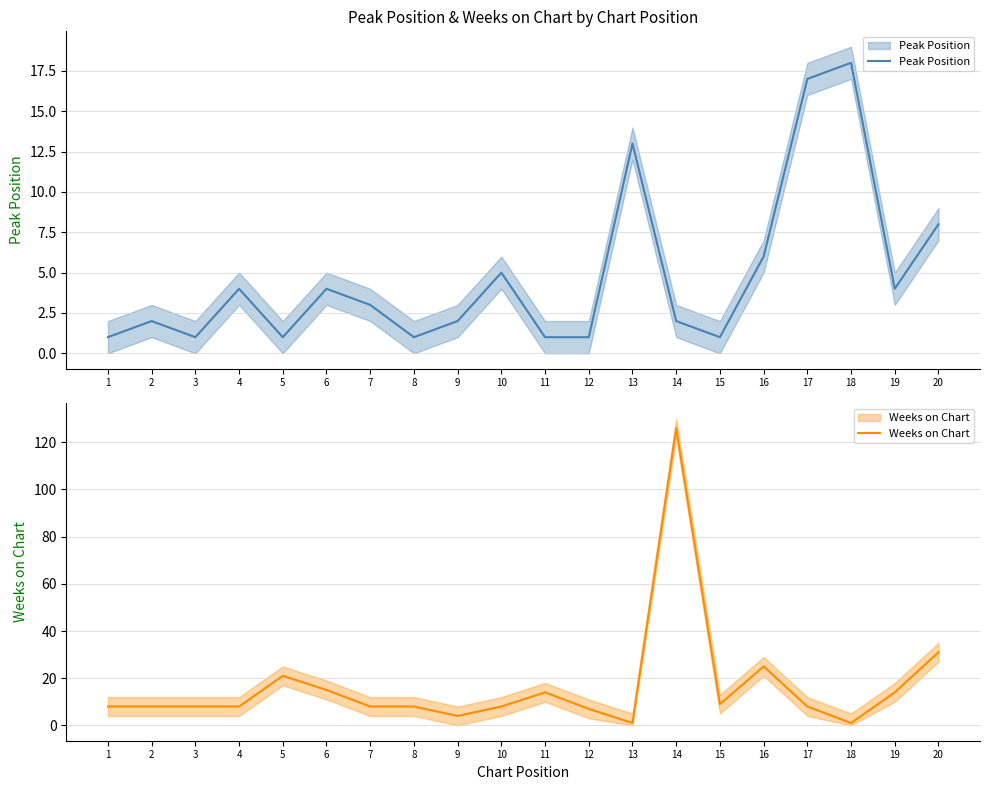

True or false: Peak Position has more than 0 points higher than both neighbors.

True